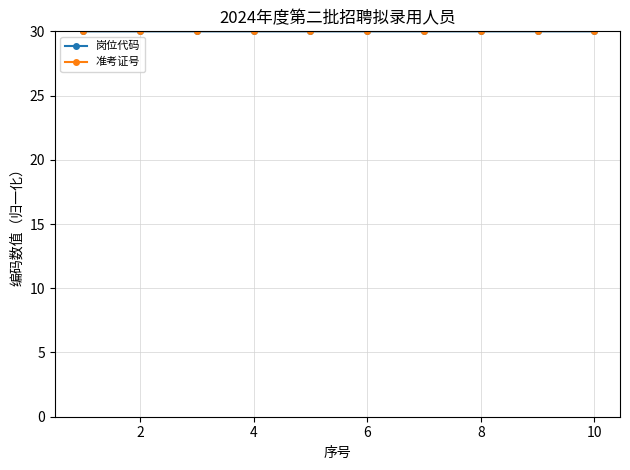

What is the minimum value shown in the chart?

30.0